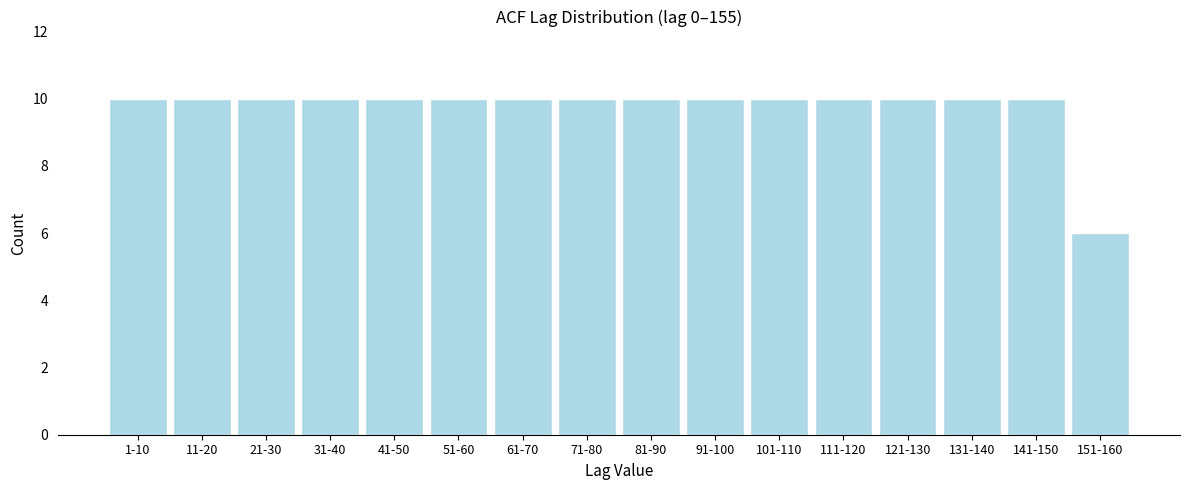

Reading left to right, what are all the values shown in this chart?

1-10=10	11-20=10	21-30=10	31-40=10	41-50=10	51-60=10	61-70=10	71-80=10	81-90=10	91-100=10	101-110=10	111-120=10	121-130=10	131-140=10	141-150=10	151-160=6